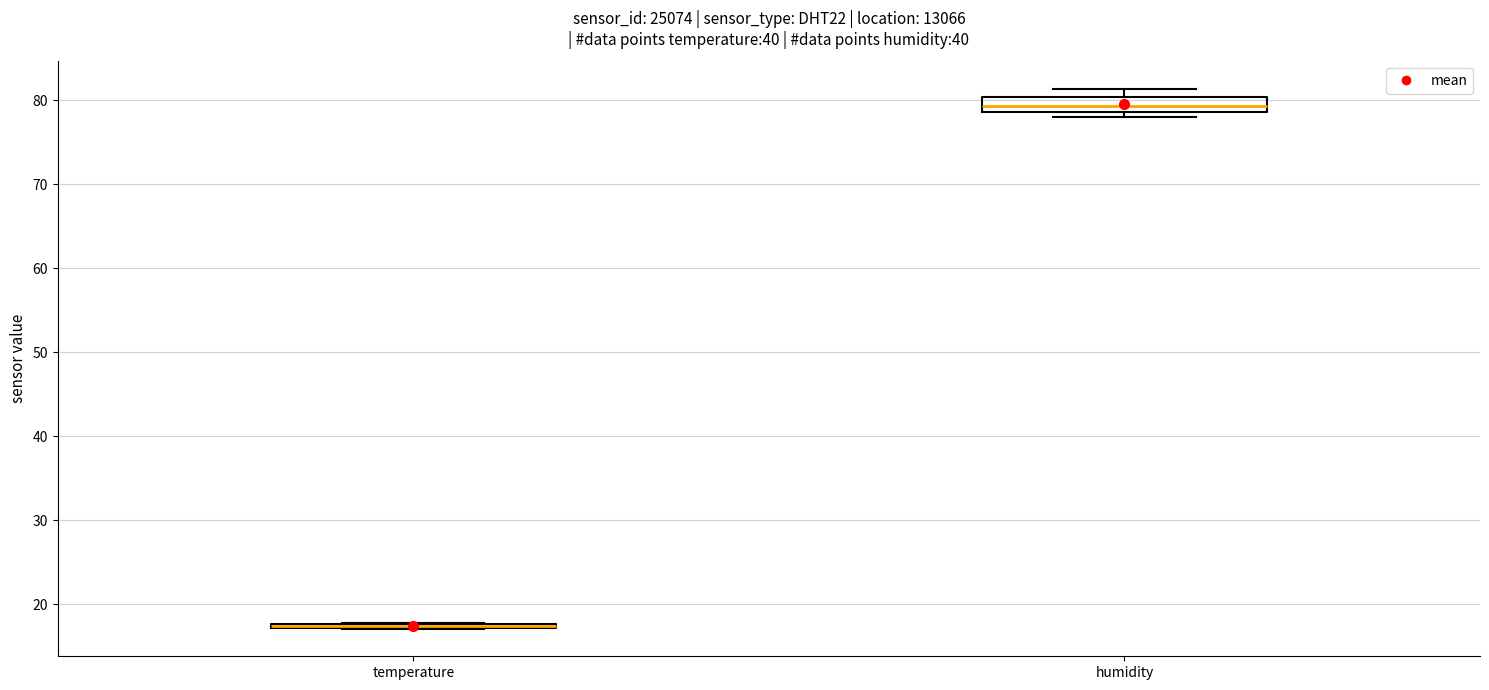

Reading left to right, transcribe this box plot: for each box, give where its median line is, the range the box spans, and where its two whiskers end, as read against the y-axis. The values are not printed on the chart, so give them approximately, as read against the axis.

temperature: box collapsed to a line at 17, whiskers 17 to 18
humidity: median 79 (inside the box), box 79 to 80, whiskers 78 to 81